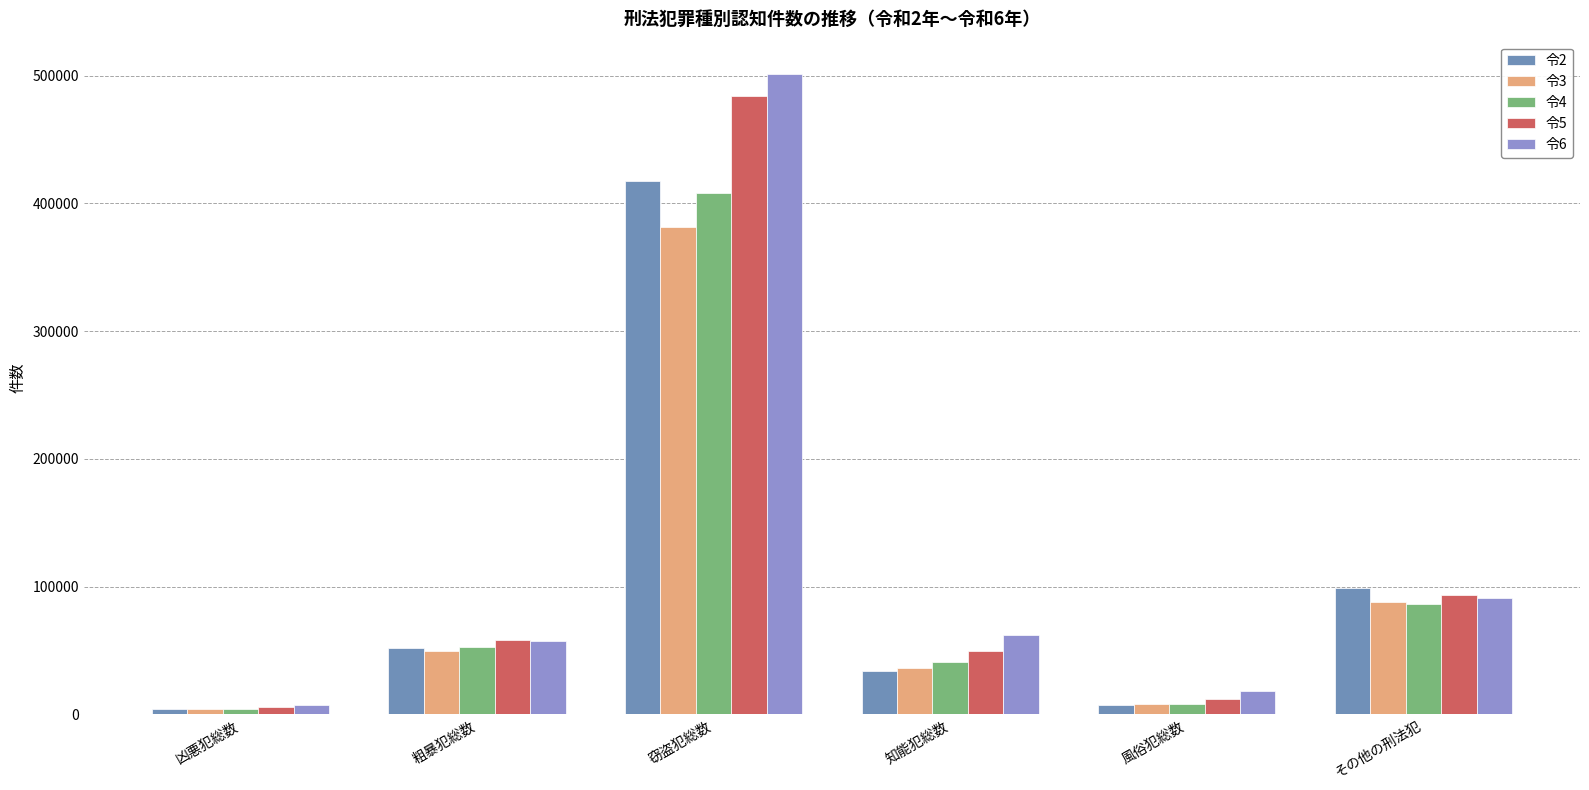

Rank the categories by 令5 value from lowest to highest.

凶悪犯総数, 風俗犯総数, 知能犯総数, 粗暴犯総数, その他の刑法犯, 窃盗犯総数